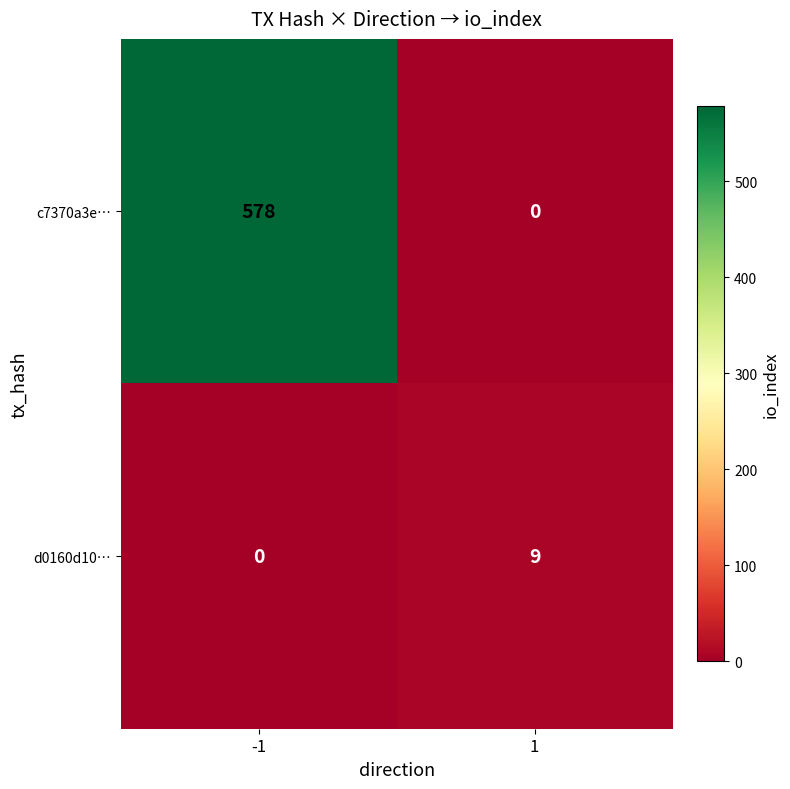

At -1, list the series in order from smallest to largest.

d0160d10…, c7370a3e…